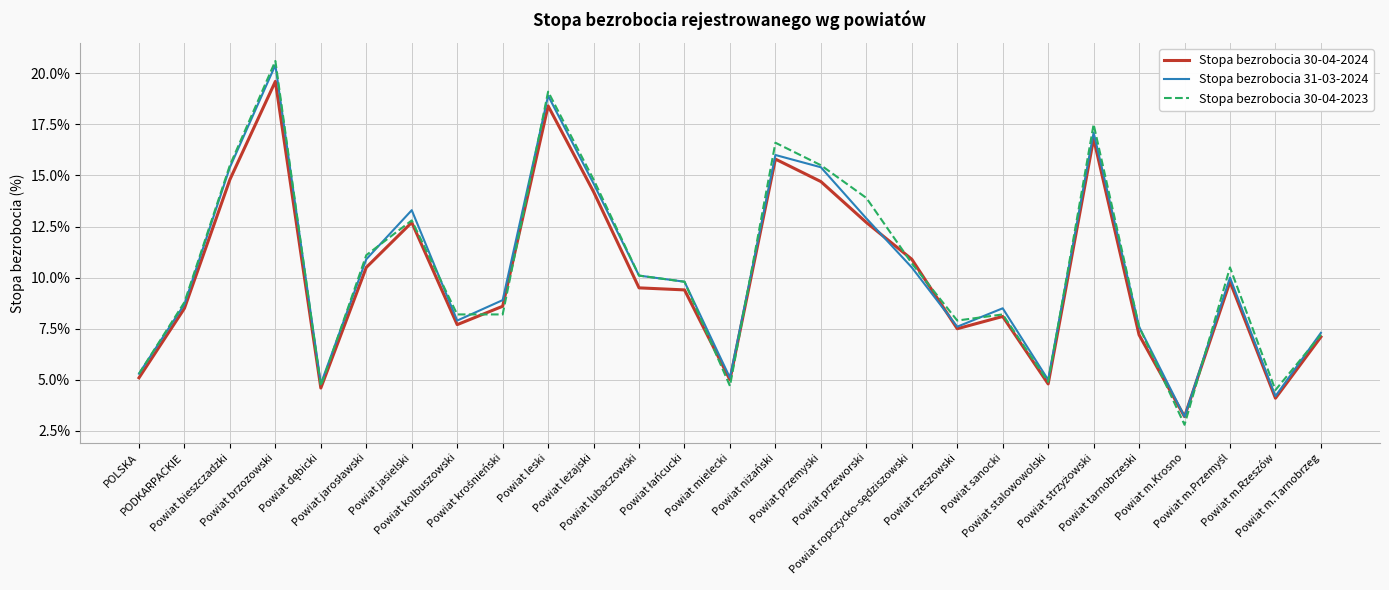

Which series has the widest spread of values?

Stopa bezrobocia 30-04-2023